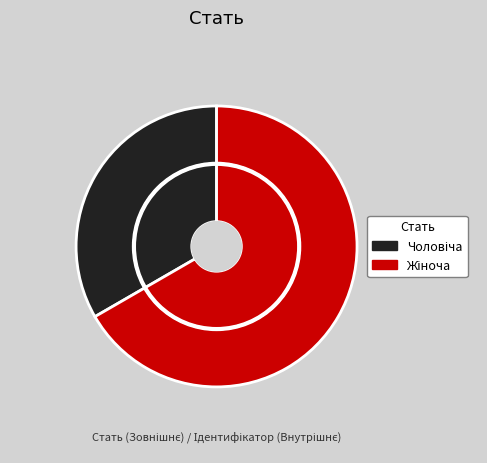

Approximately how many times larger is the value at Жіноча compared to Чоловіча?

2.0